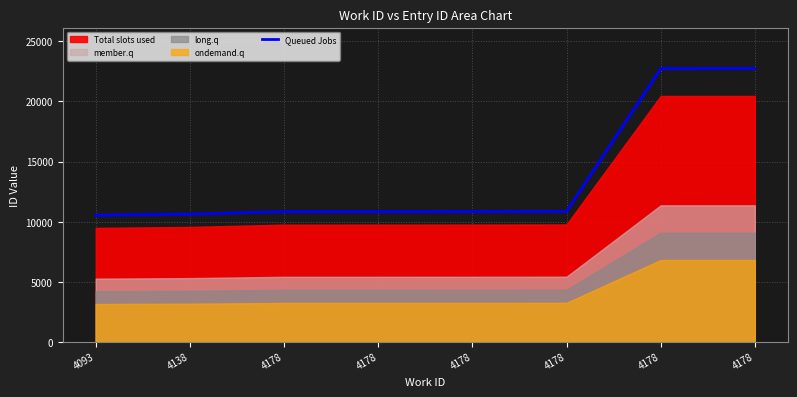

True or false: there are more than 0 points higher than both neighbors.

False